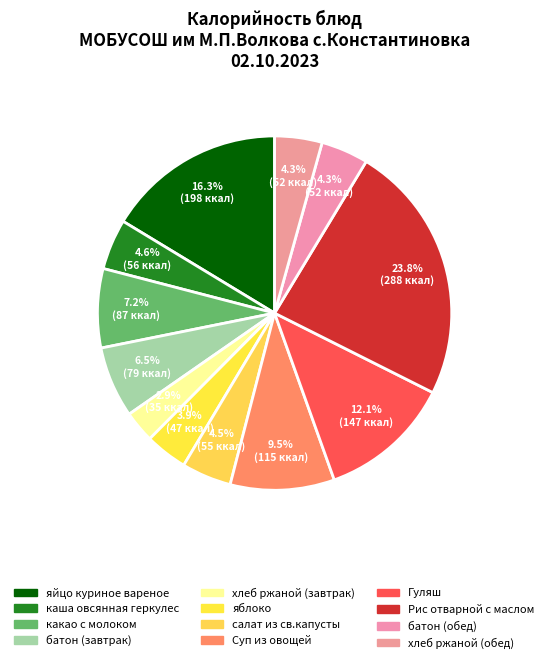

To the nearest percent, what is the combined percentage of хлеб ржаной (завтрак) and хлеб ржаной (обед)?

7%